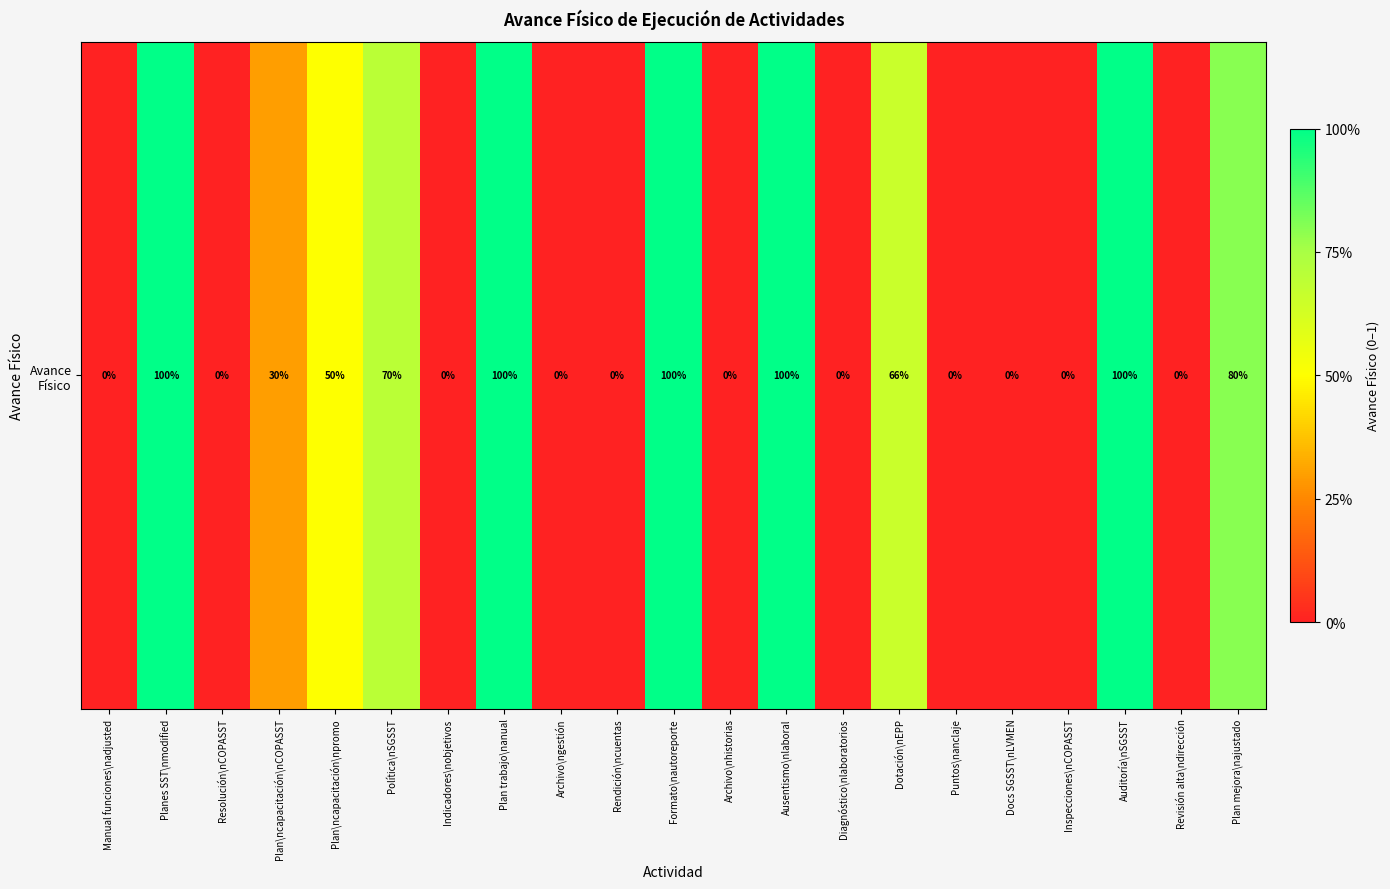

What is the difference between the values at Plan trabajo\nanual and Política\nSGSST?

0.3